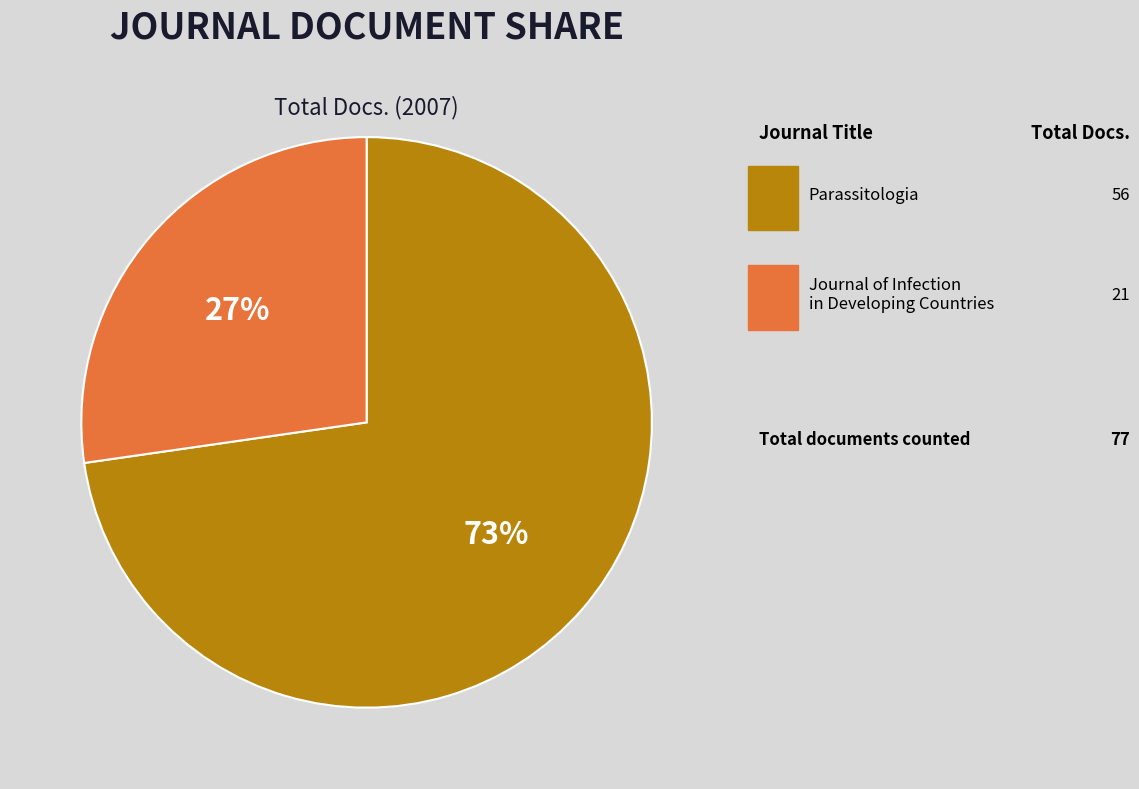

Does any single category account for the majority?

Yes